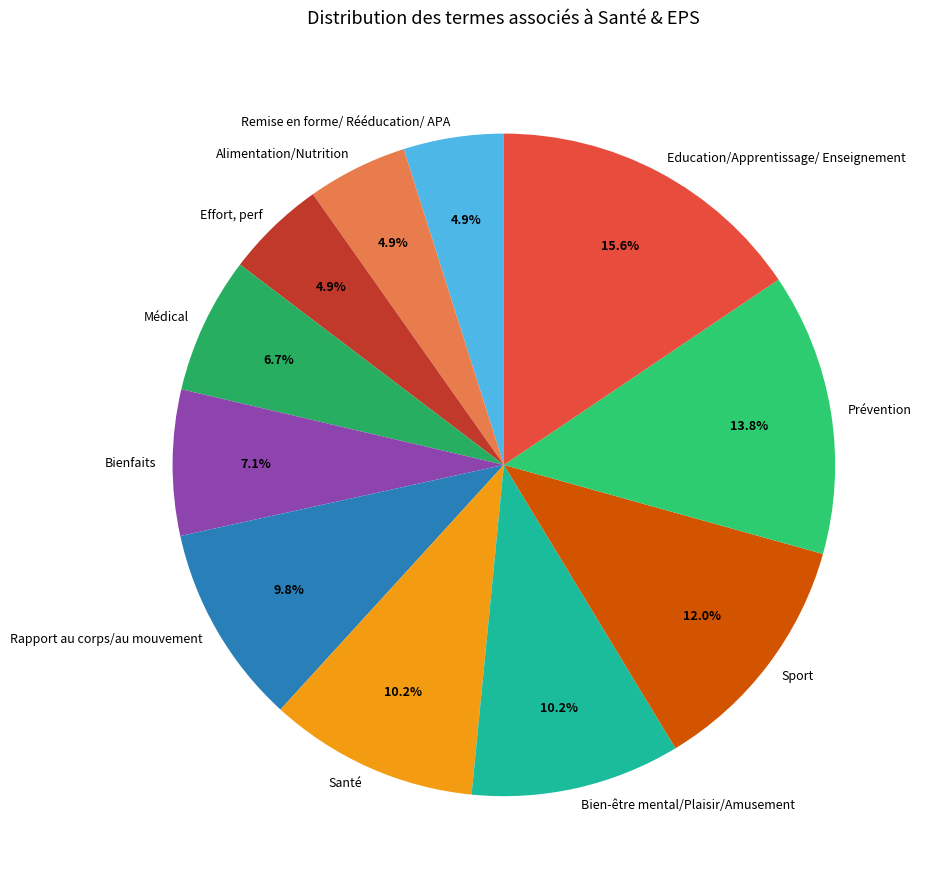

Between Prévention and Effort, perf, which is larger?

Prévention